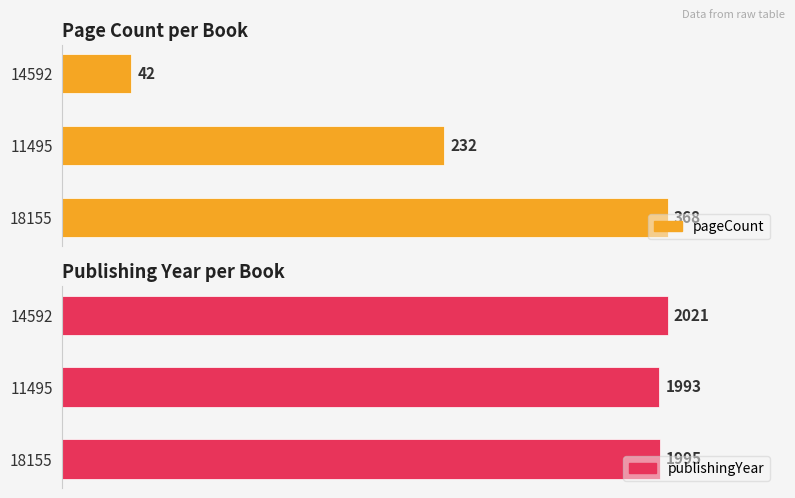

Is the value of publishingYear at 11495 greater than the value of pageCount at 11495?

Yes